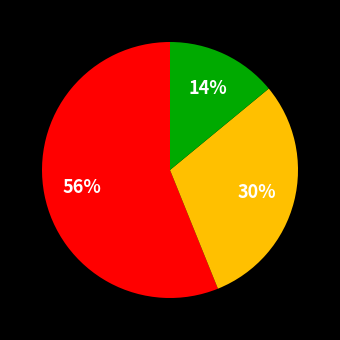

To the nearest percent, what is the difference between the largest and smallest slice percentages?

42%